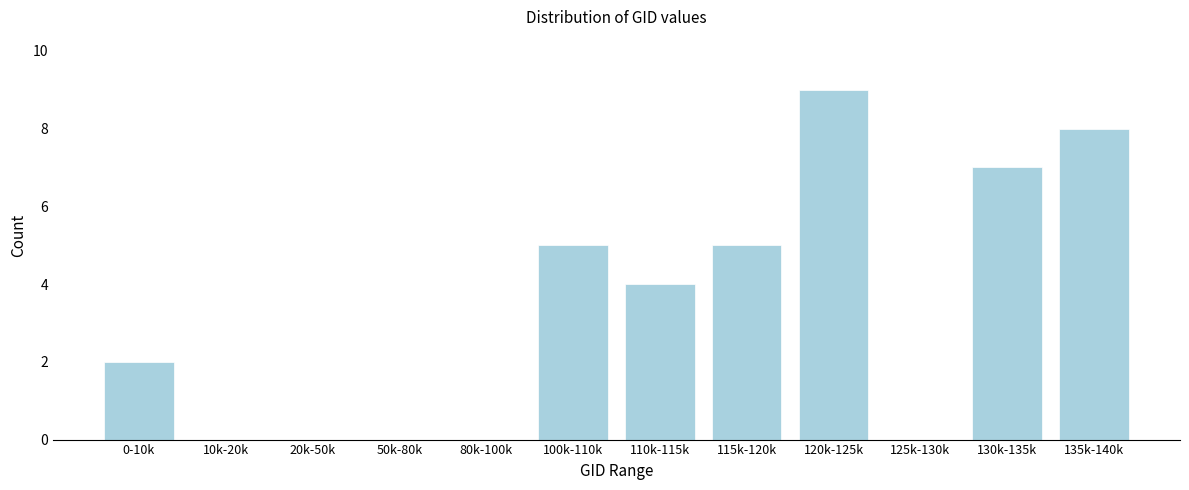

What is the sum of all values?

40